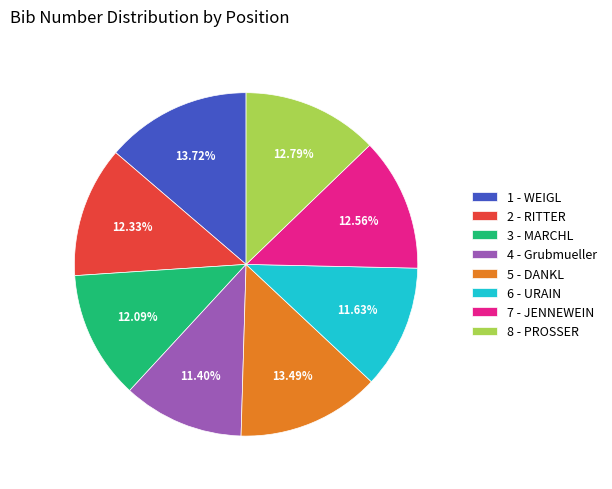

Approximately how many times larger is the value at 7 - JENNEWEIN compared to 2 - RITTER?

1.0